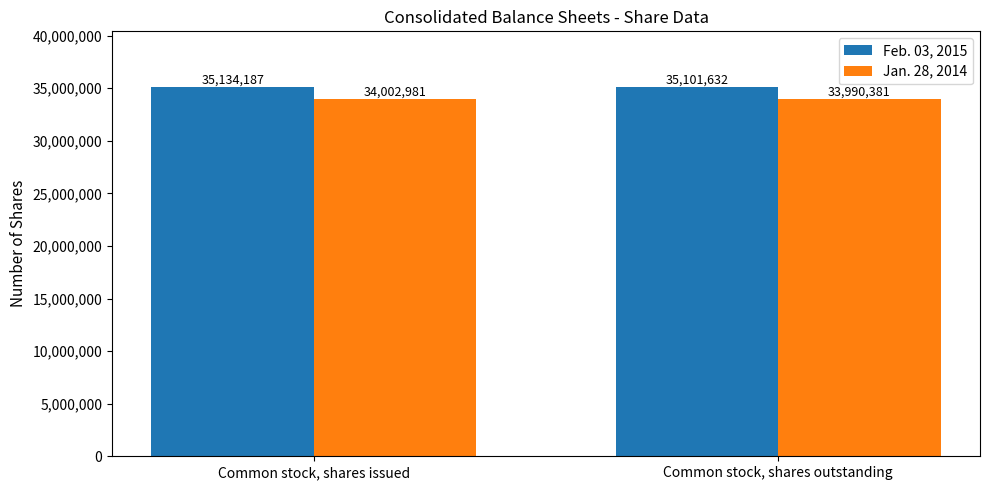

What is the label of the 1st bar from the left?

Common stock, shares issued